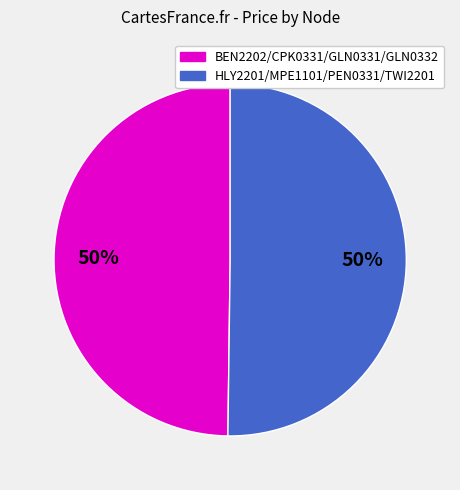

To the nearest percent, what is the average slice percentage?

50%